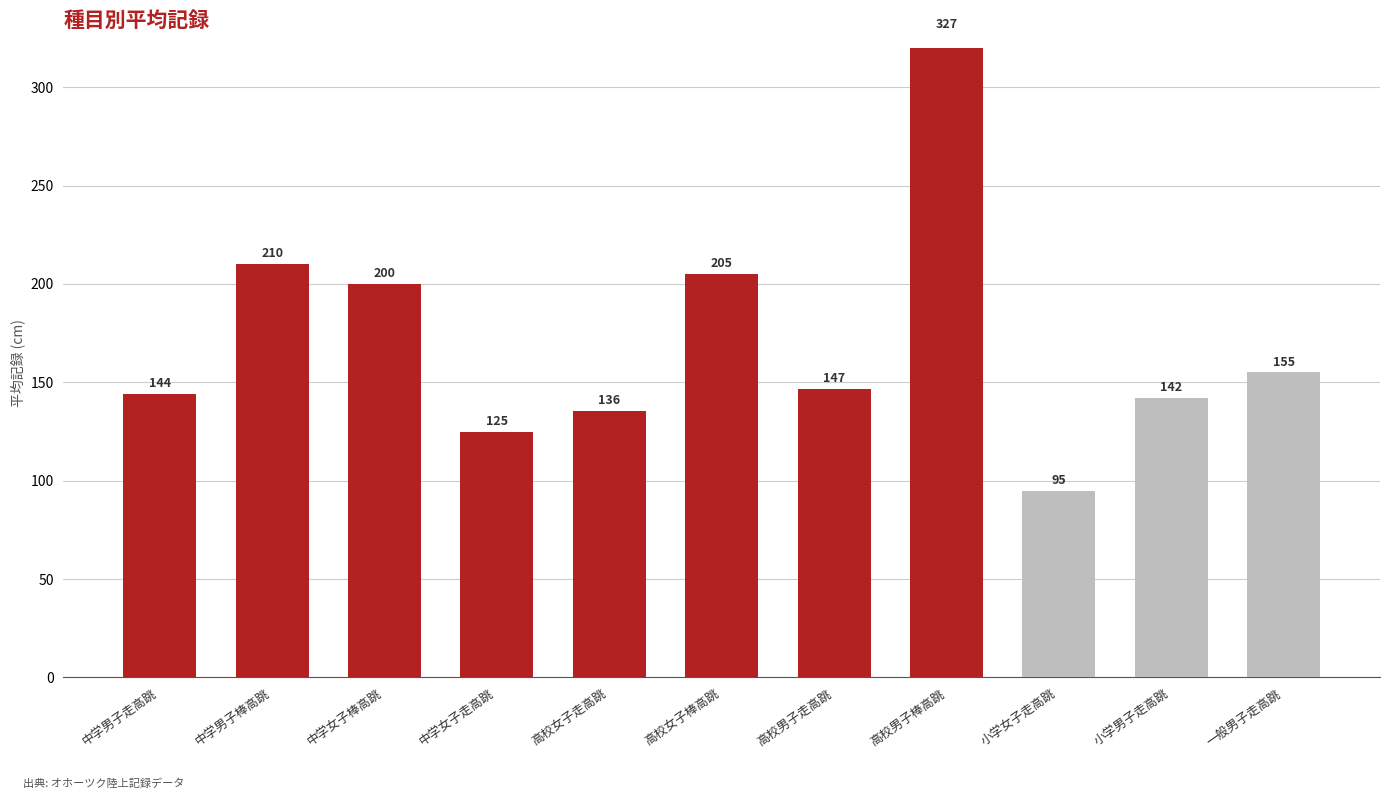

Rank the categories by value from highest to lowest.

高校男子棒高跳, 中学男子棒高跳, 高校女子棒高跳, 中学女子棒高跳, 一般男子走高跳, 高校男子走高跳, 中学男子走高跳, 小学男子走高跳, 高校女子走高跳, 中学女子走高跳, 小学女子走高跳